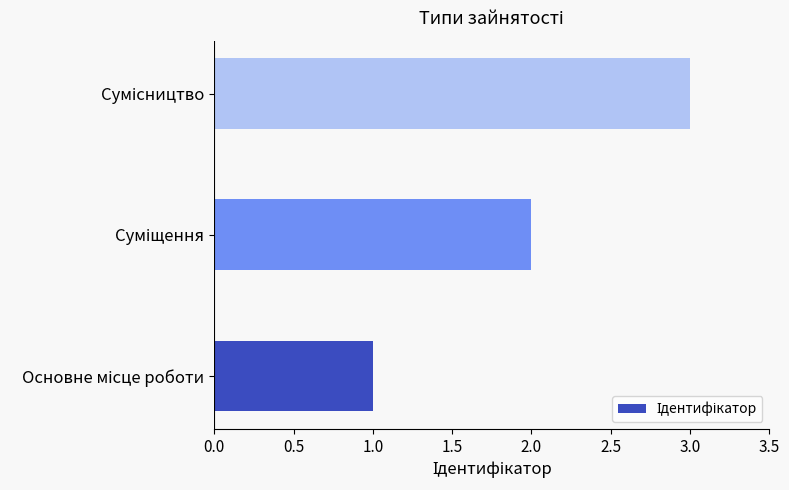

What is the greatest value displayed?

3